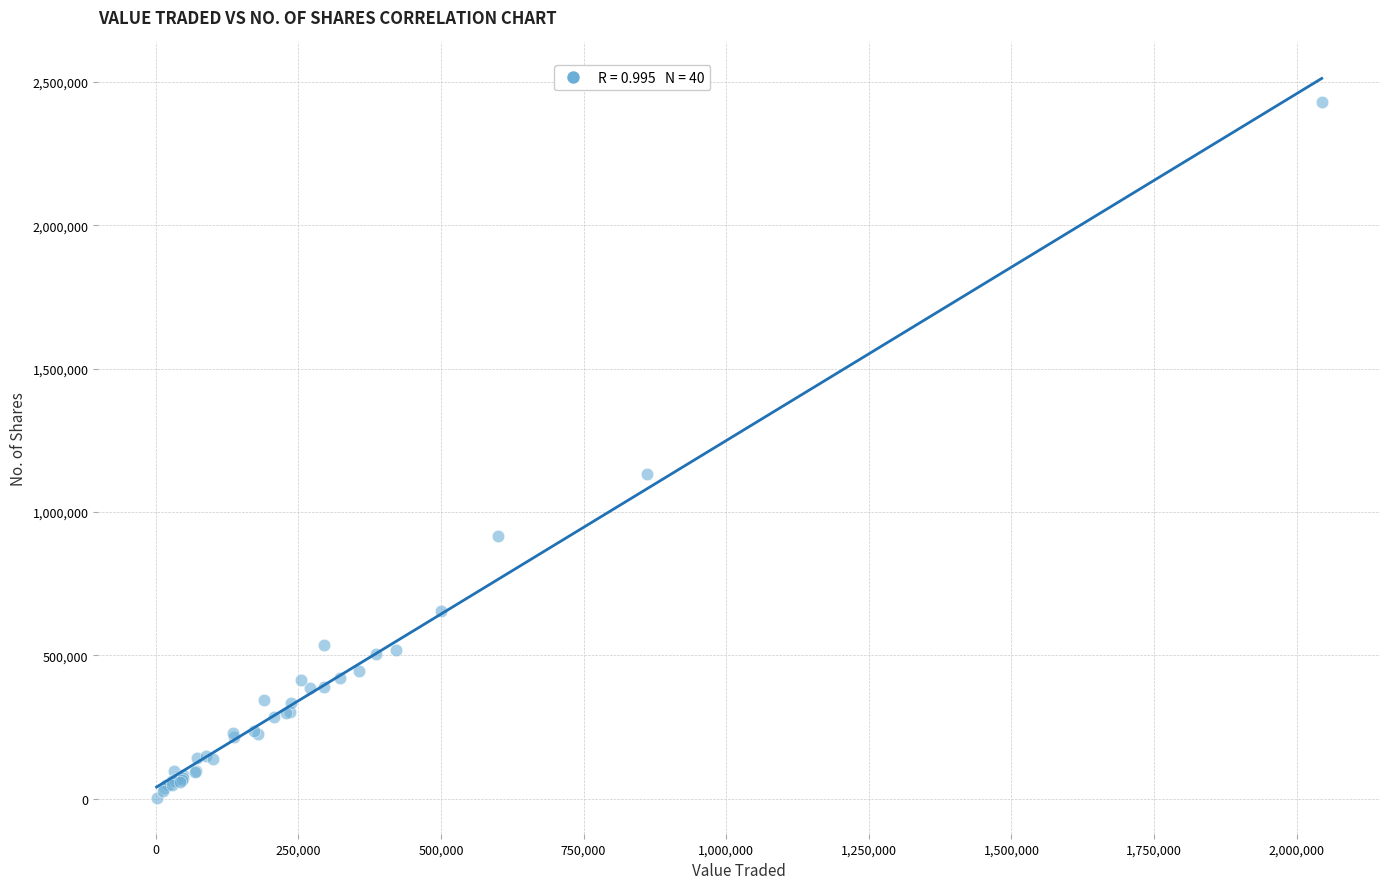

What Y value in the scatter plot is closest to 1216707?

1132358